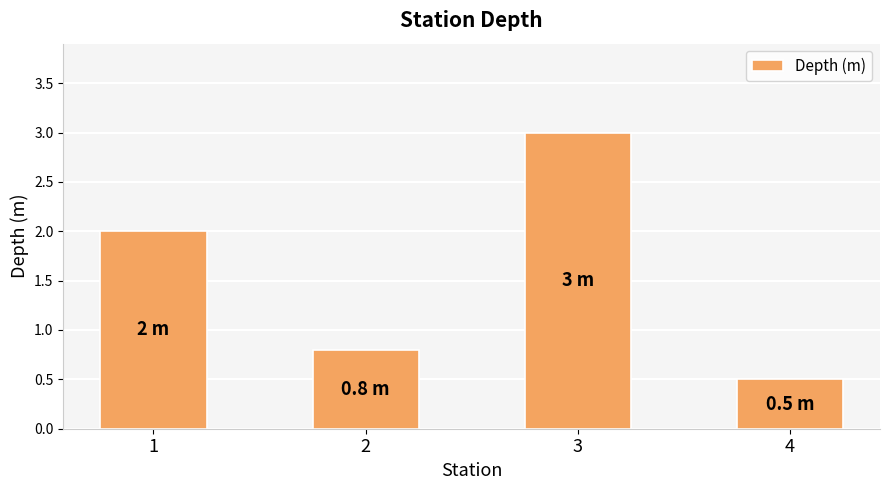

List the labels in order of value, smallest first.

4, 2, 1, 3